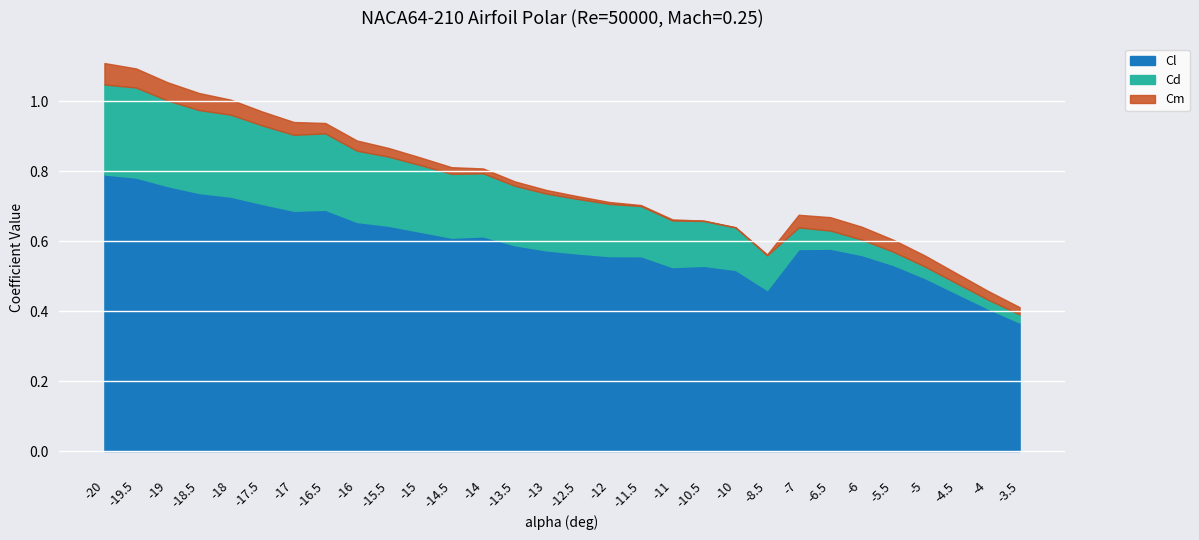

How many lines are shown in the chart?

3